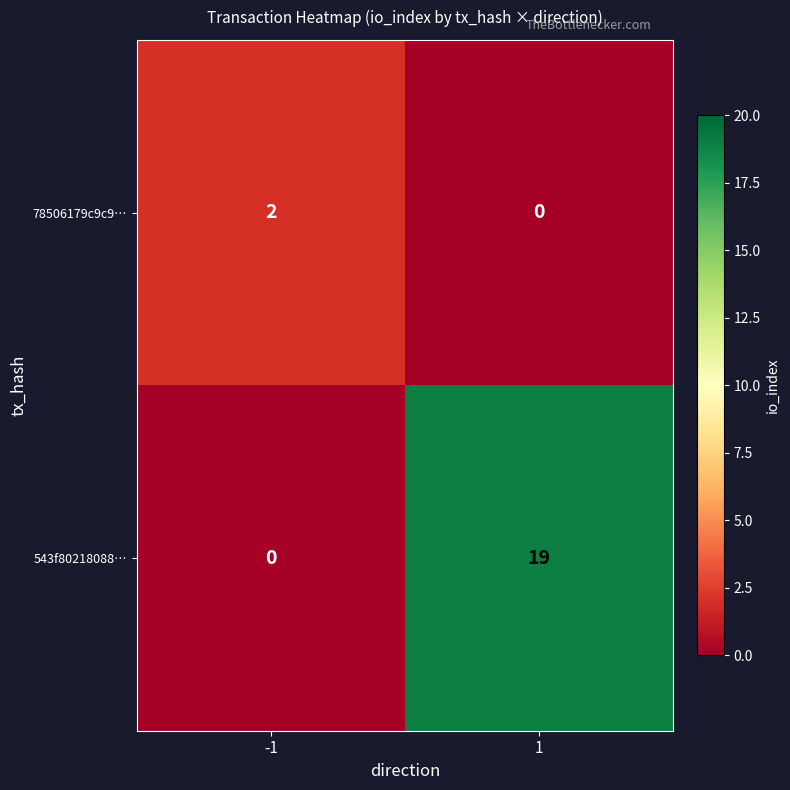

The value of 78506179c9c9… at -1 is 3. True or false?

False